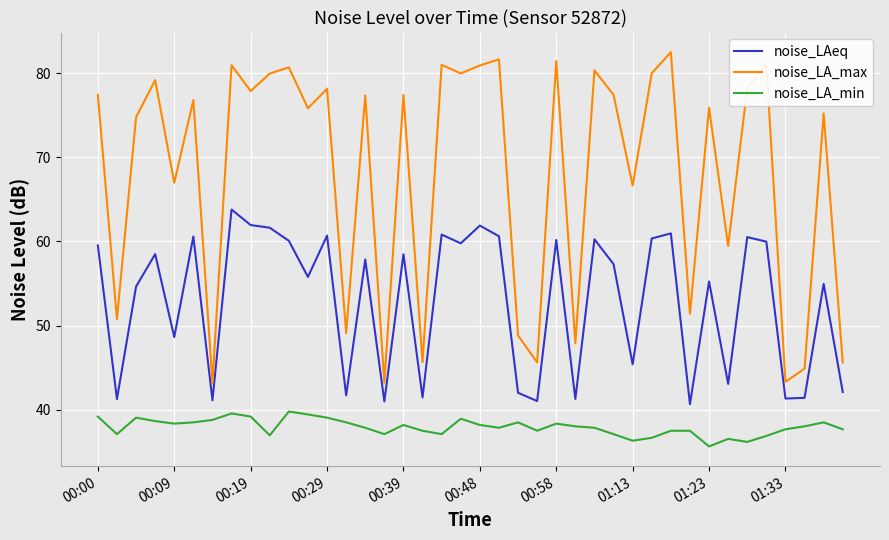

Which series has the largest total across all categories?

noise_LA_max